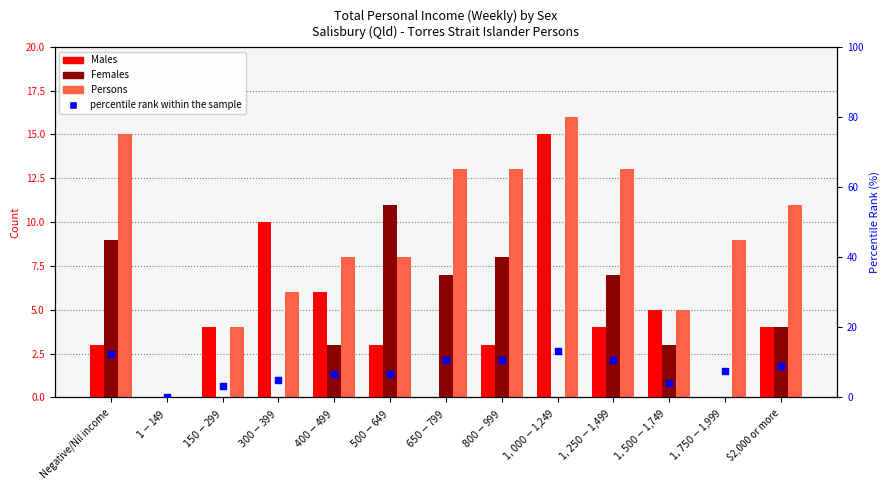

Which series contains the highest Y value?

Persons